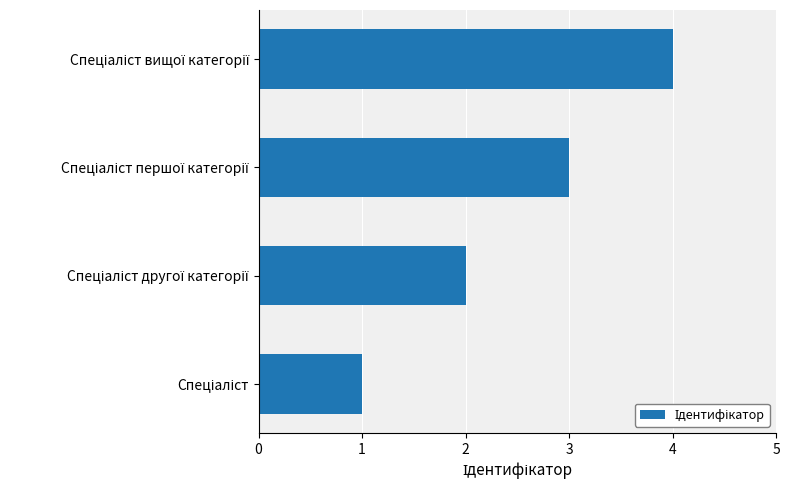

How many distinct data groups are displayed?

1